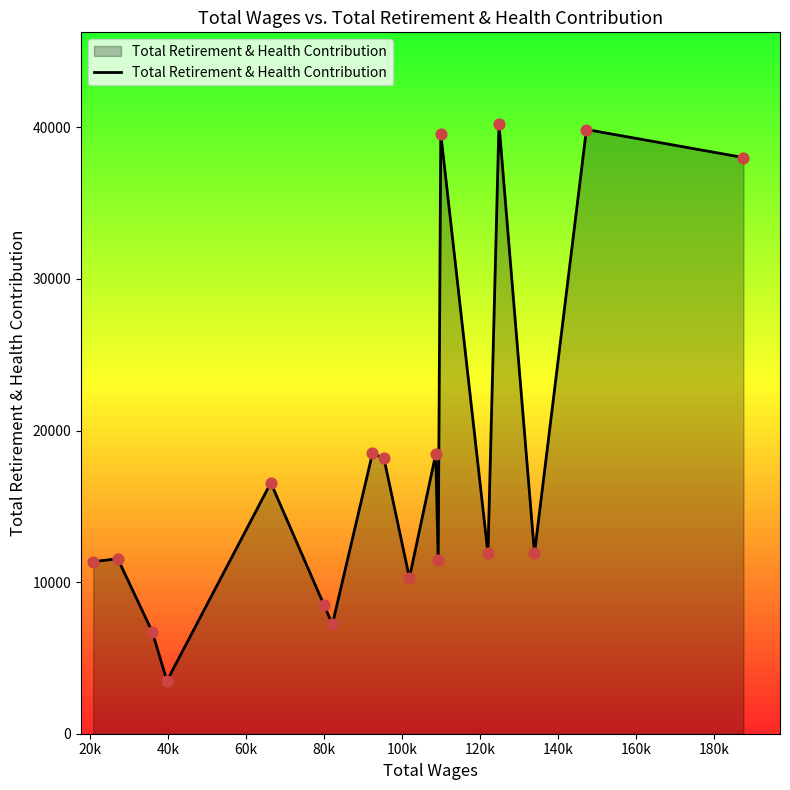

What is the maximum value shown in the chart?

40236